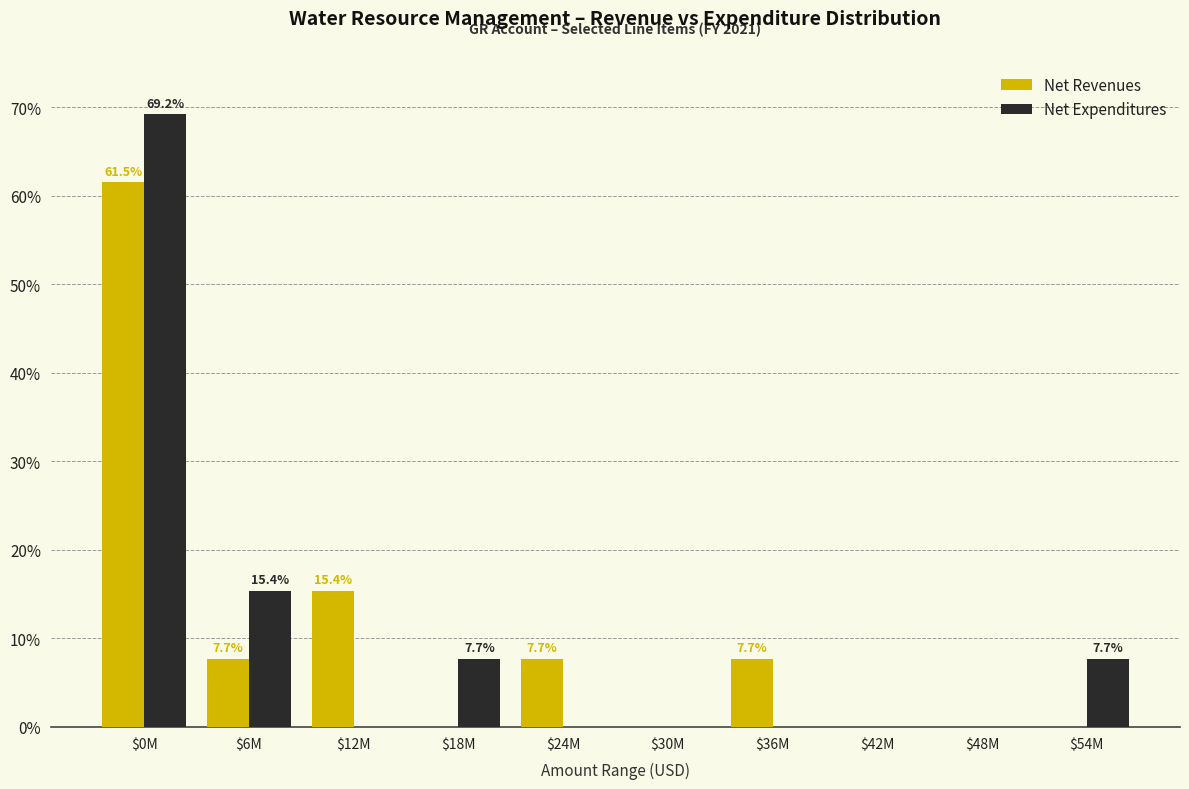

Where is Net Expenditures nearest to the value 34?

$6M